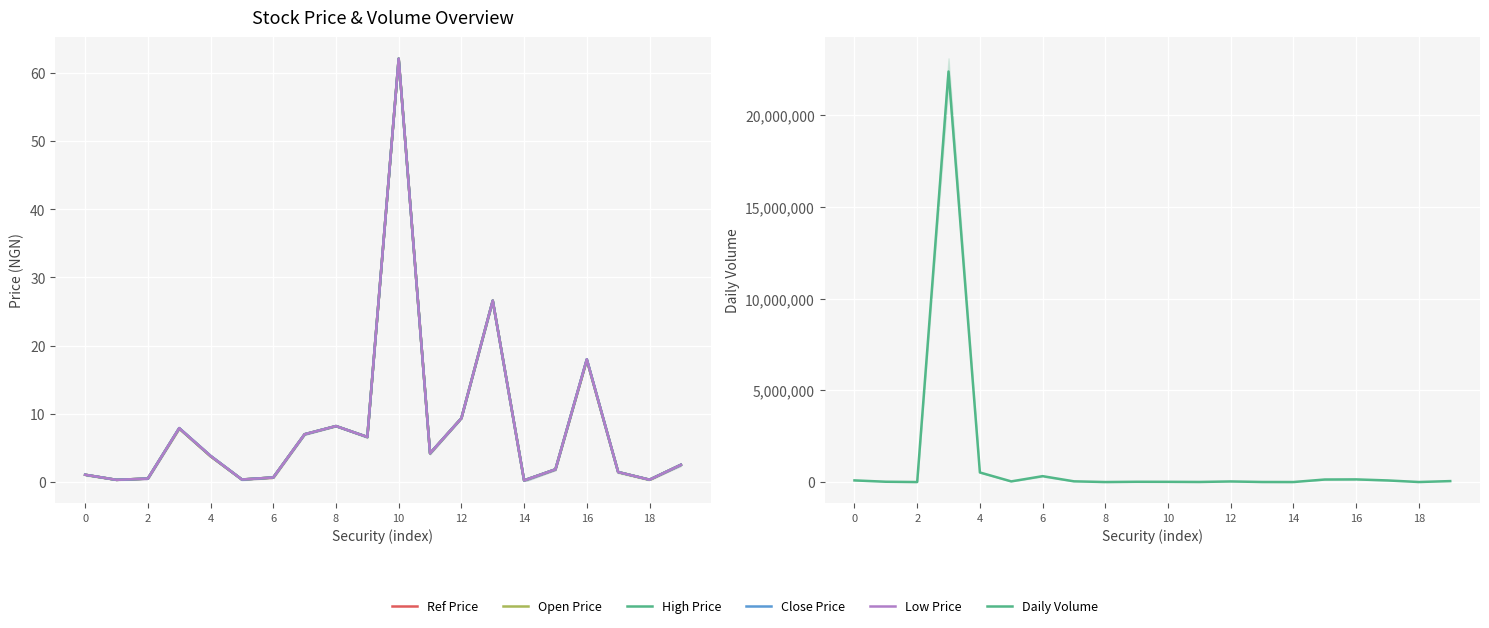

Is it true that Close Price equals 13.6 at 8?

False